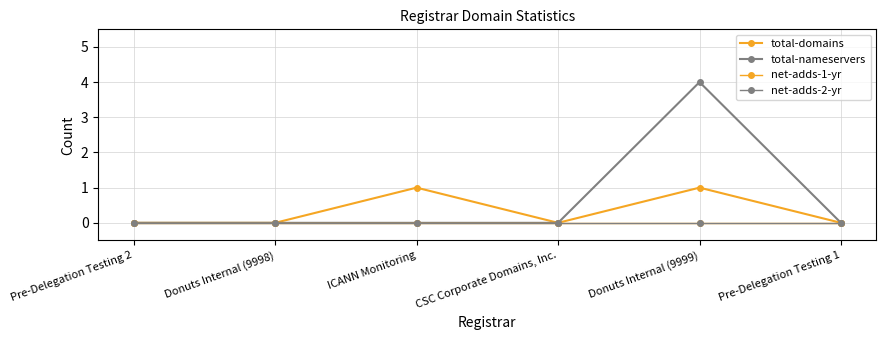

At which category does the chart reach its peak across all series?

Donuts Internal (9999)